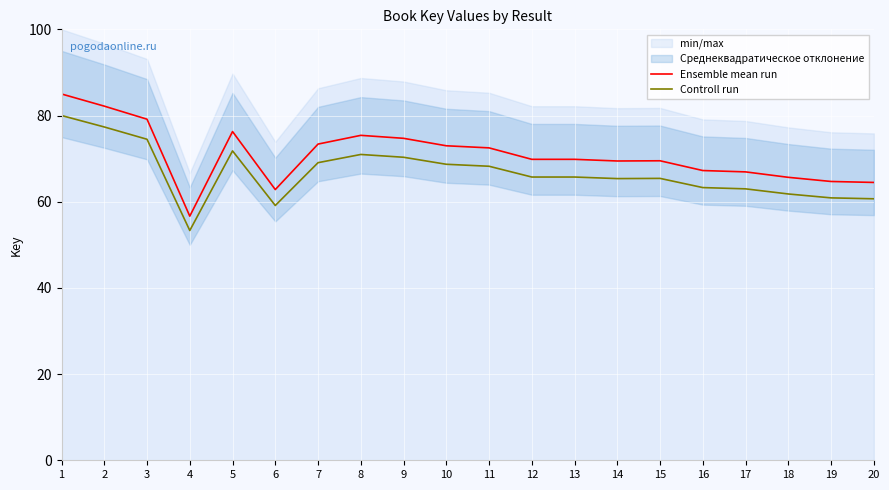

How many lines are shown in the chart?

2